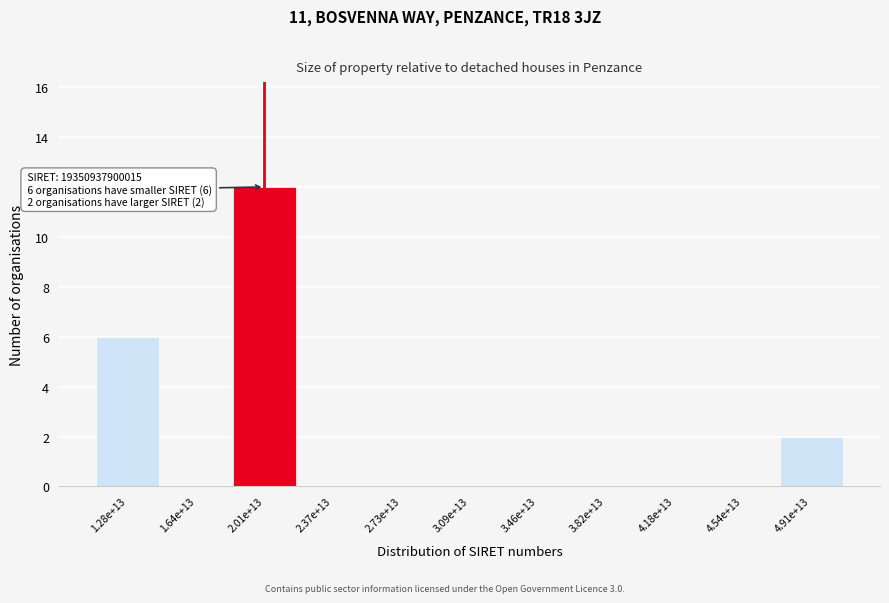

Reading right to left, extract all data points from this chart.

4.91e+13=2	4.54e+13=0	4.18e+13=0	3.82e+13=0	3.46e+13=0	3.09e+13=0	2.73e+13=0	2.37e+13=0	2.01e+13=12	1.64e+13=0	1.28e+13=6